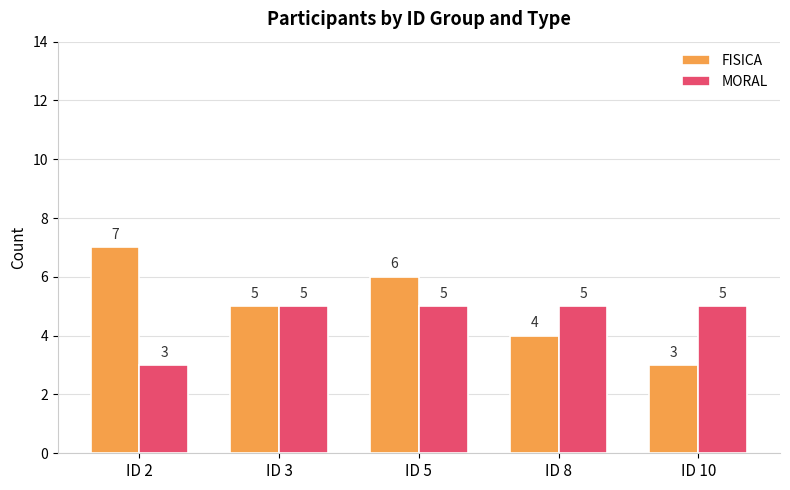

At which label does FISICA reach its peak?

ID 2